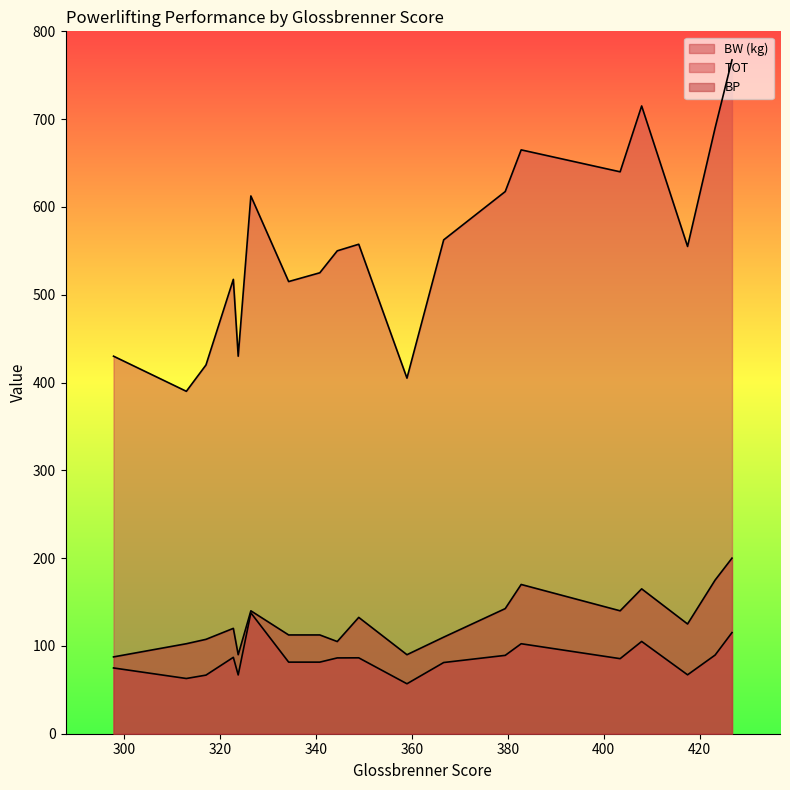

What is the spread (max minus min) of values at 423.212?

600.4